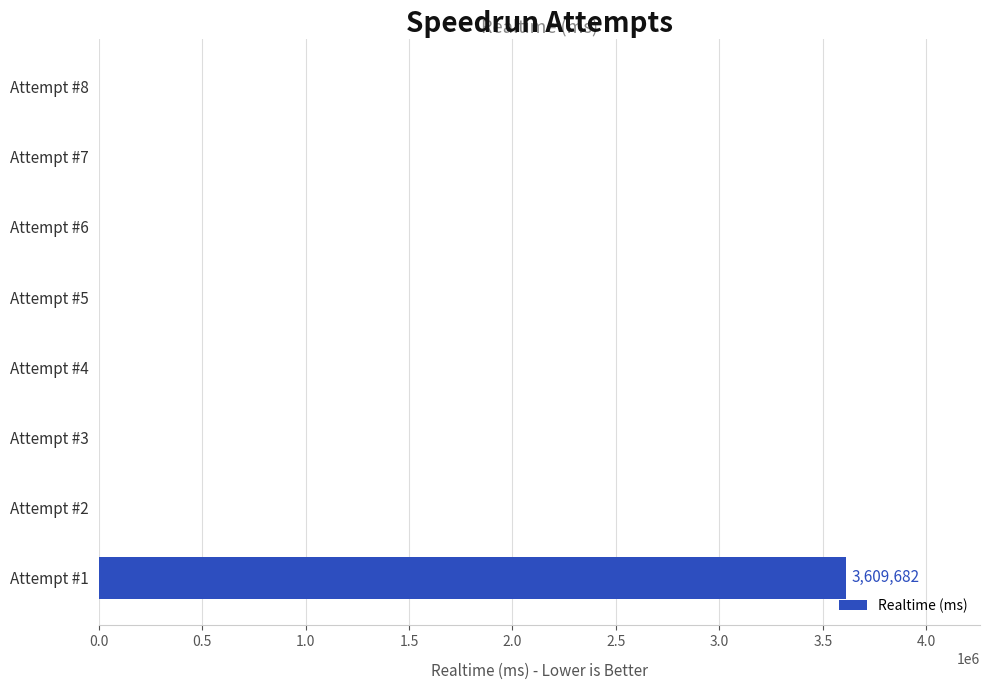

Which has a higher value, Attempt #1 or Attempt #8?

Attempt #1